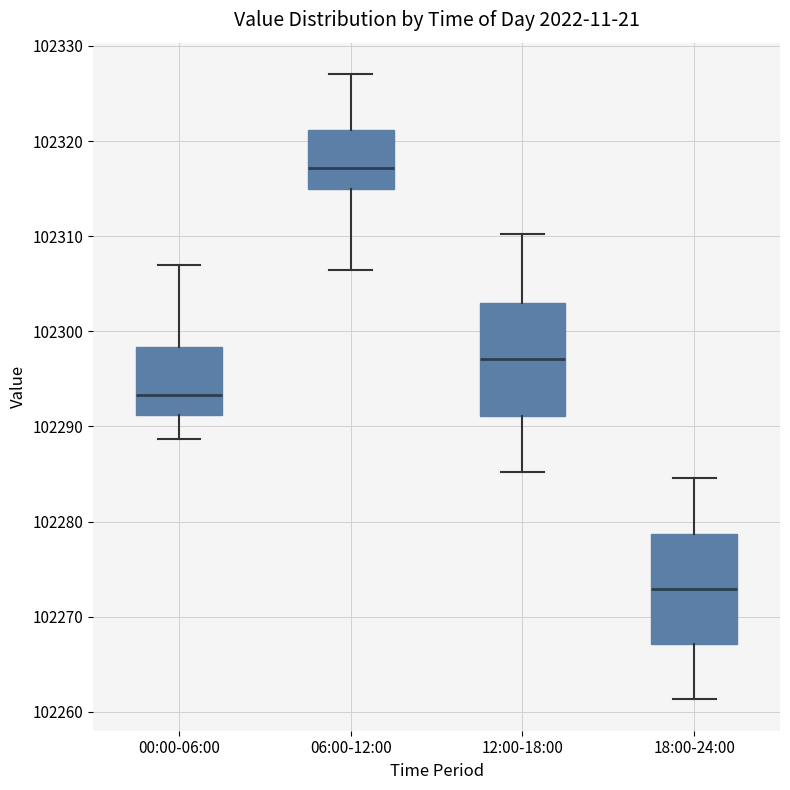

Where is the upper edge of the box for 18:00-24:00 on the y-axis? The values are not printed on the chart, so give them approximately, as read against the axis.

102279